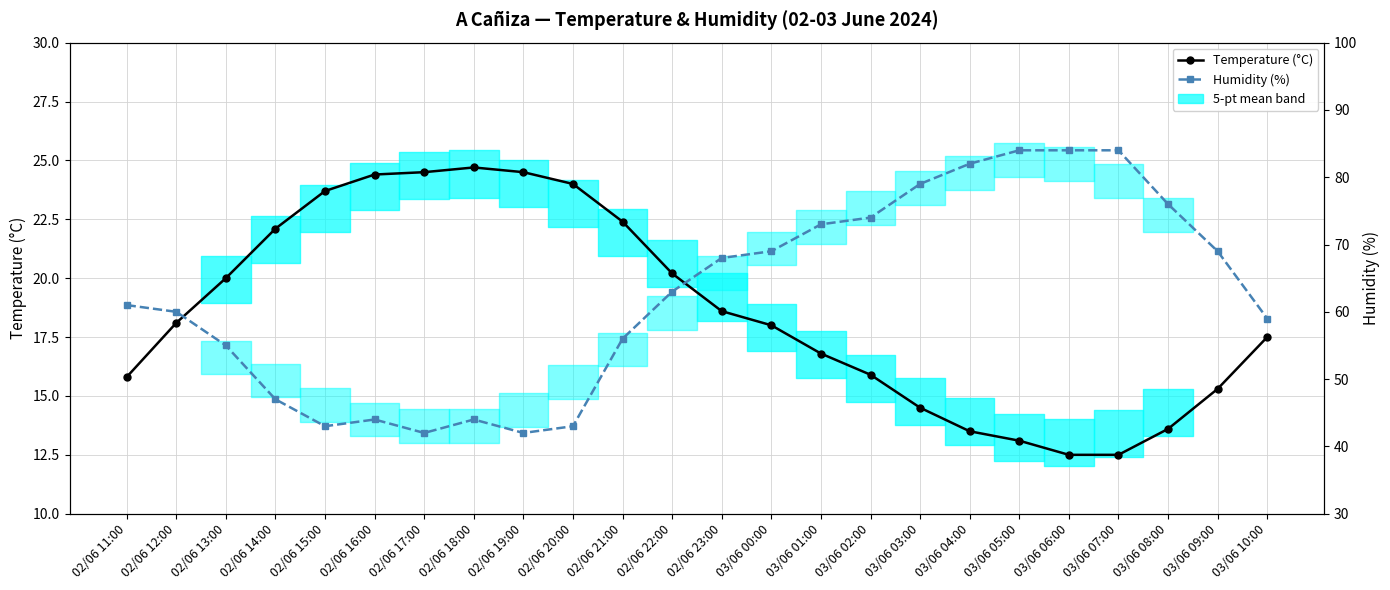

In Temperature (°C), how many points are higher than both neighbors (excluding endpoints)?

1